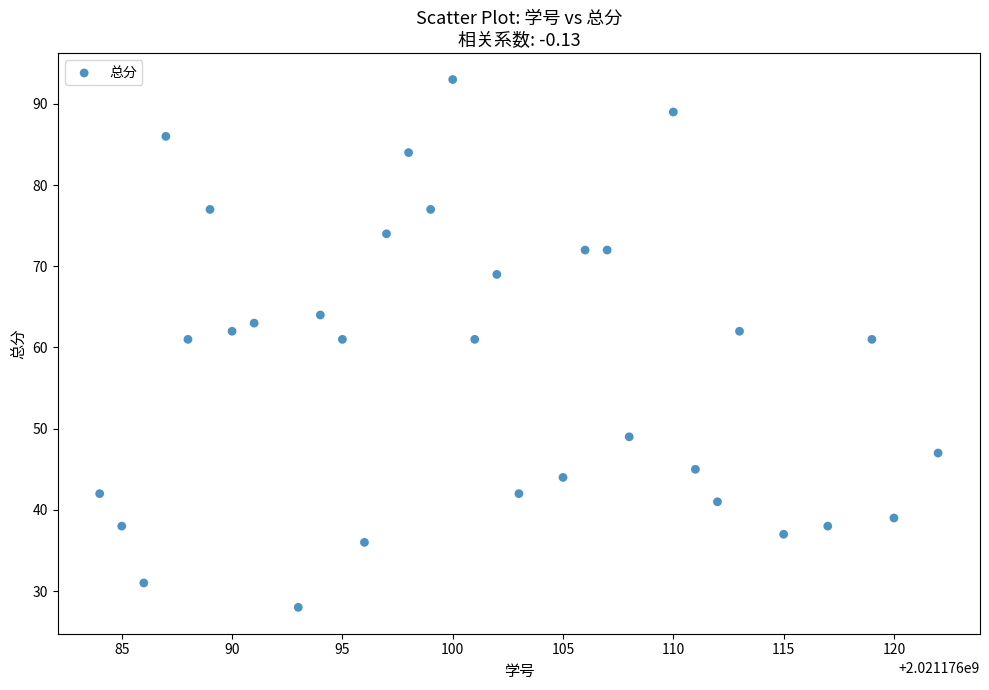

What is the range of Y values (max minus min)?

65